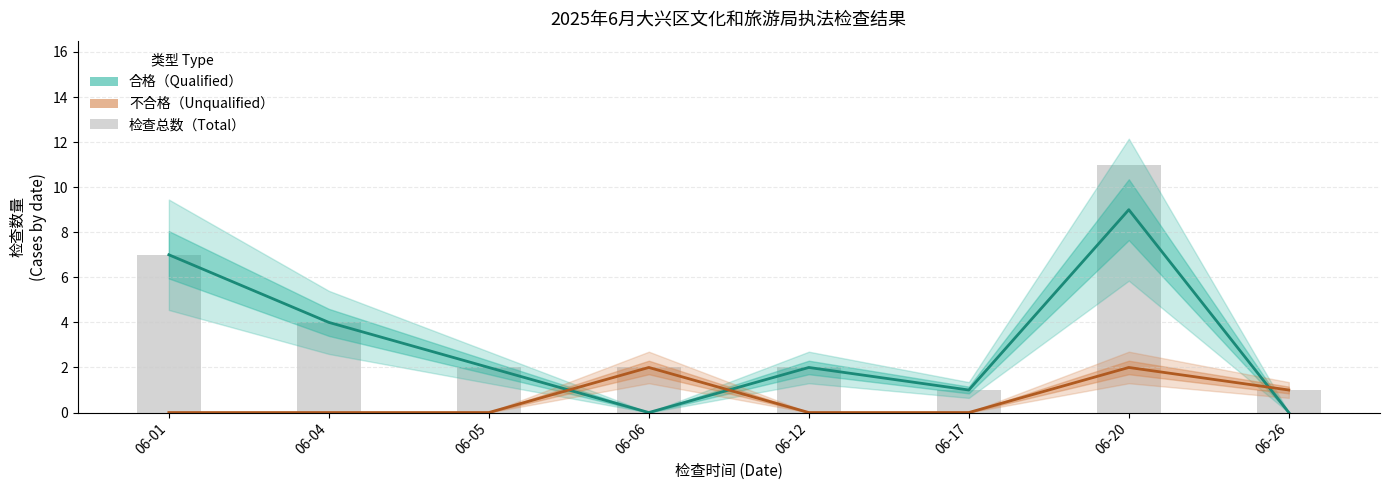

What is the value of the 检查总数（Total） bar at the 5th from the left?

2